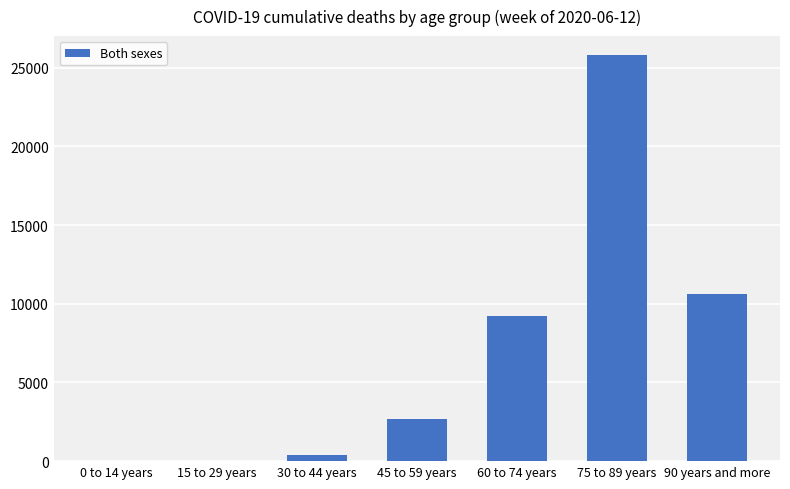

At which category does the chart reach its peak across all series?

75 to 89 years